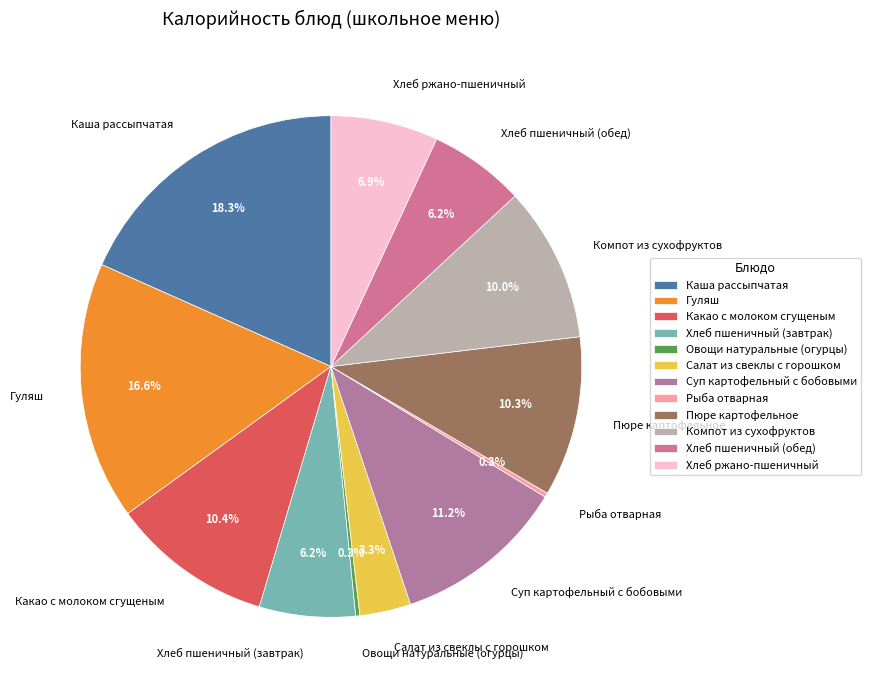

Is Пюре картофельное the majority of the pie?

No